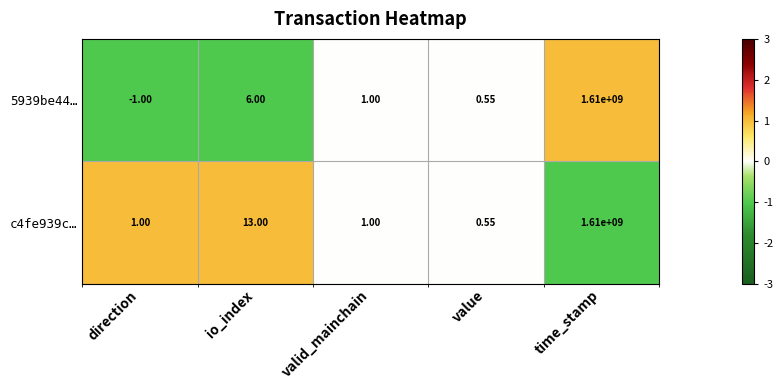

At which label does 5939be44… first exceed 1?

io_index